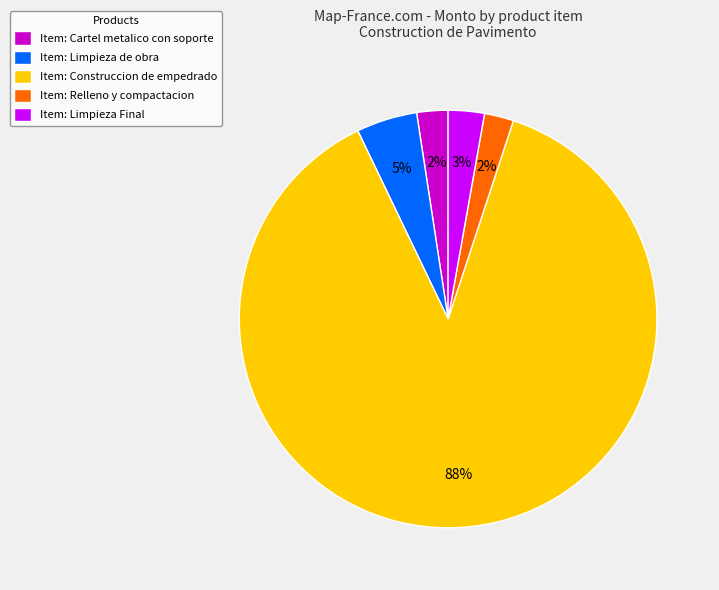

Combined, do Item: Cartel metalico con soporte and Item: Relleno y compactacion account for over 50%?

No